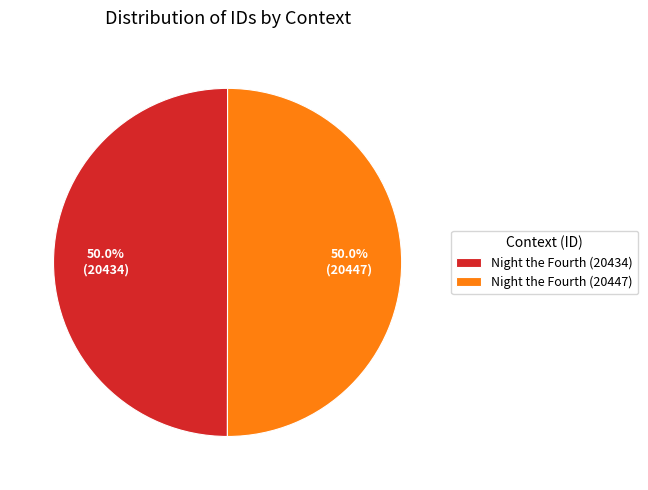

To the nearest percent, what percentage of the pie is Night the Fourth (20447)?

50%